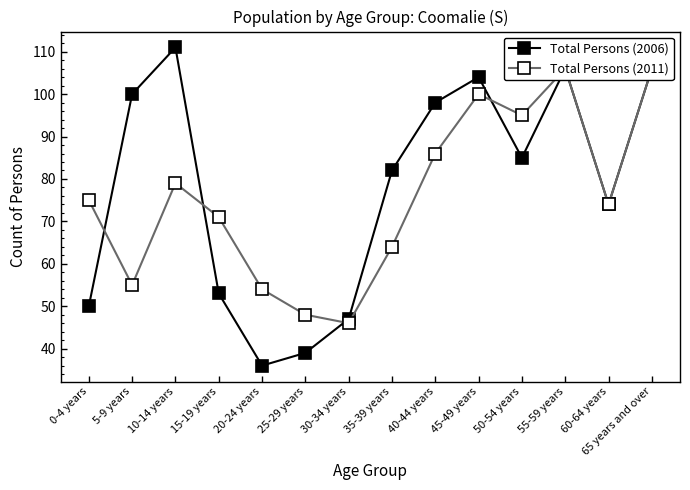

True or false: Total Persons (2011) has a value of 94 at 35-39 years.

False